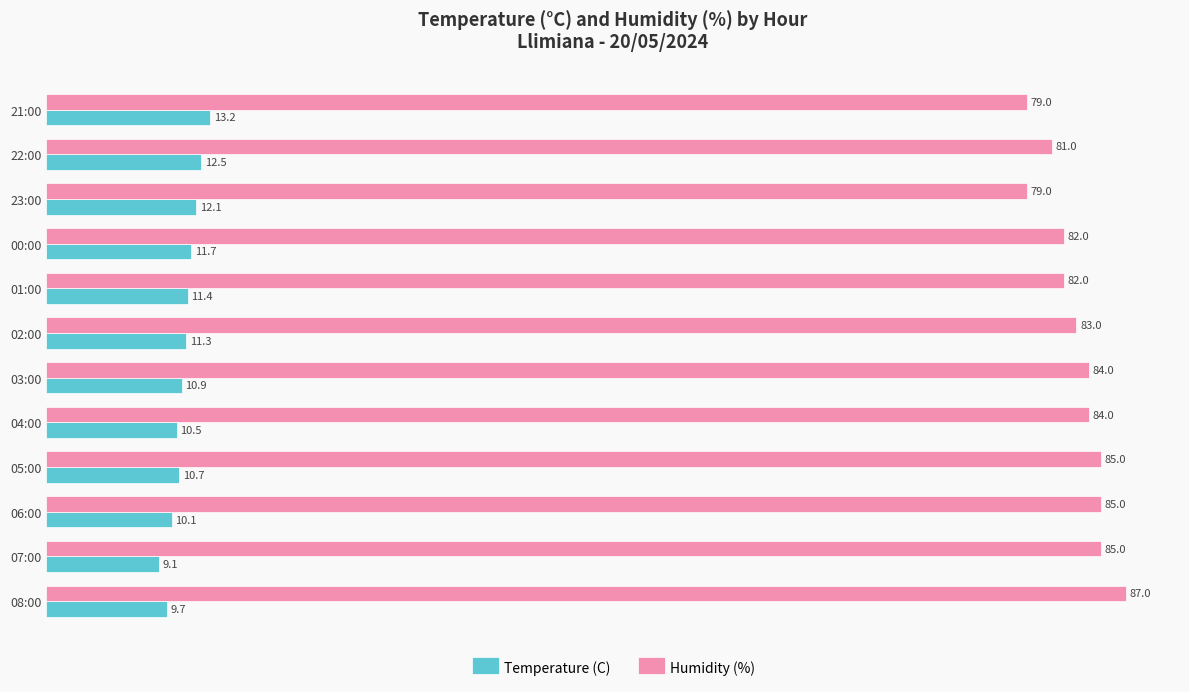

What is the approximate value of Humidity (%) at 06:00?

85.0